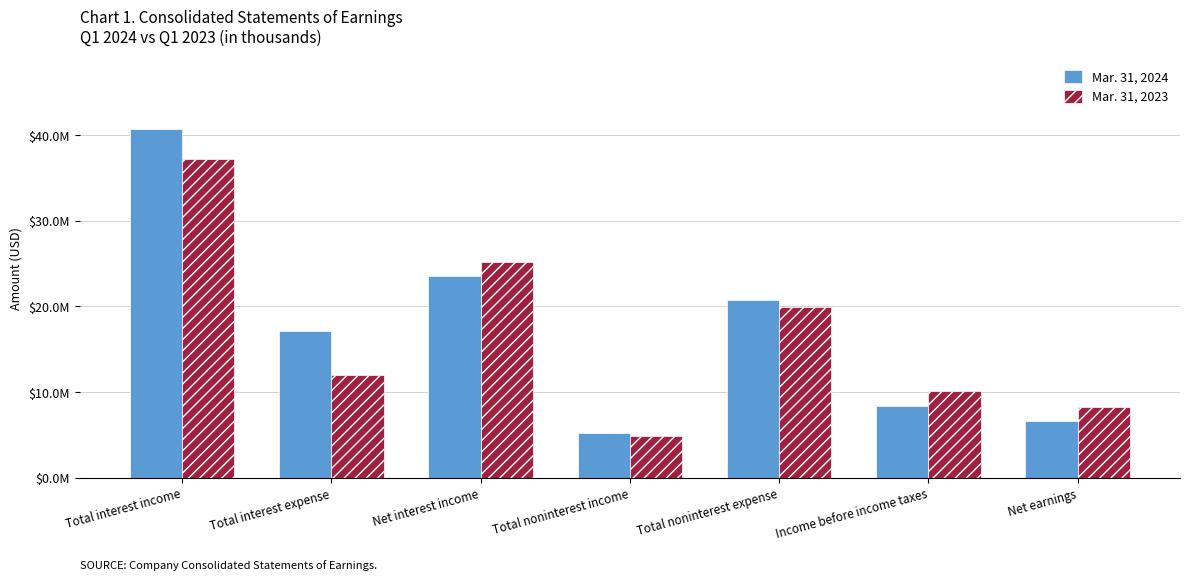

Reading left to right, what are all the values shown in this chart?

Mar. 31, 2024: Total interest income=40752000	Total interest expense=17165000	Net interest income=23587000	Total noninterest income=5258000	Total noninterest expense=20692000	Income before income taxes=8403000	Net earnings=6681000
Mar. 31, 2023: Total interest income=37144000	Total interest expense=11982000	Net interest income=25162000	Total noninterest income=4905000	Total noninterest expense=19967000	Income before income taxes=10100000	Net earnings=8277000